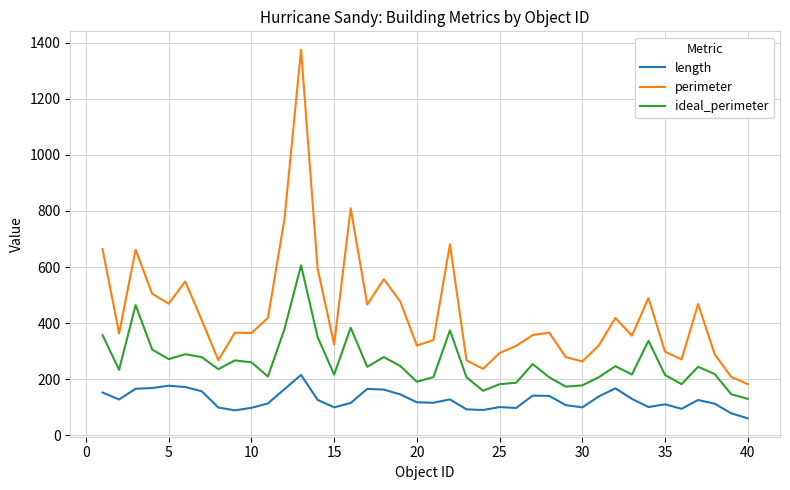

Which series has the largest total across all categories?

perimeter